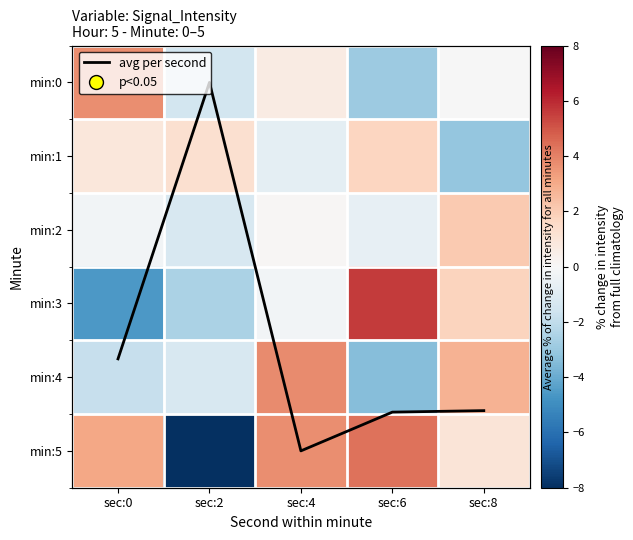

How many data points in avg per second are less than 4?

2